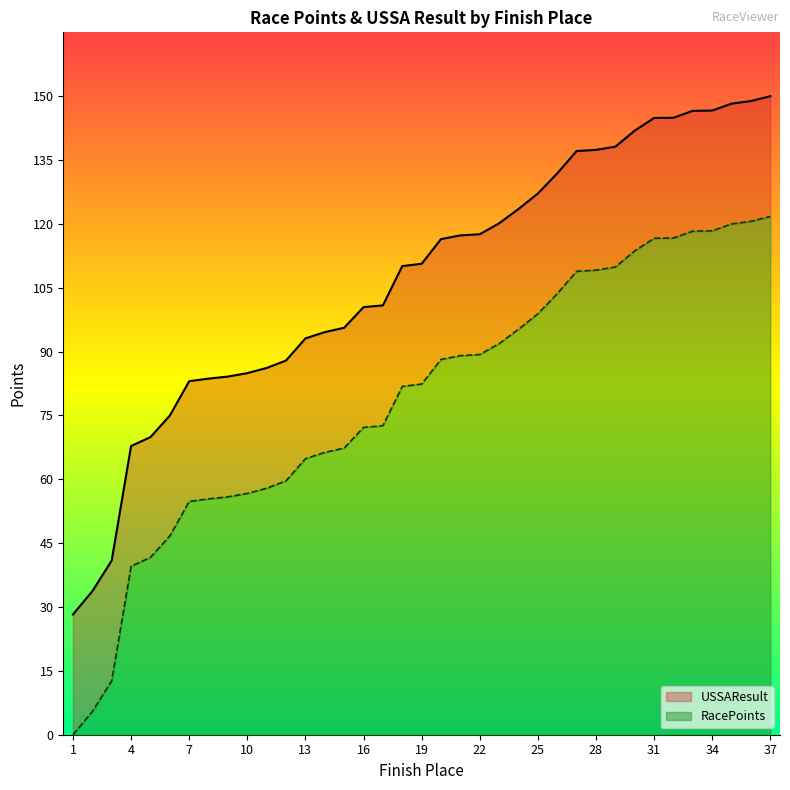

What is the maximum value for RacePoints?

122.4